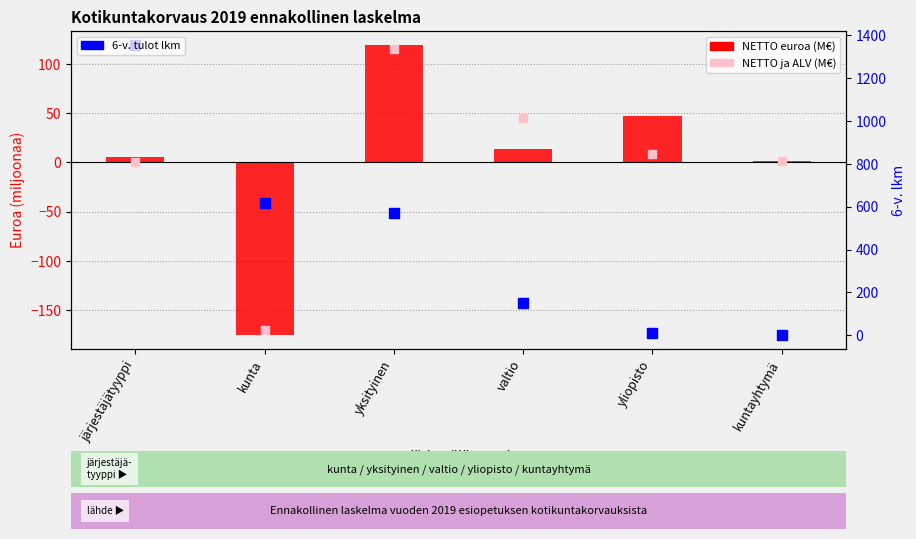

Which series contains the lowest Y value?

NETTO euroa (M€)